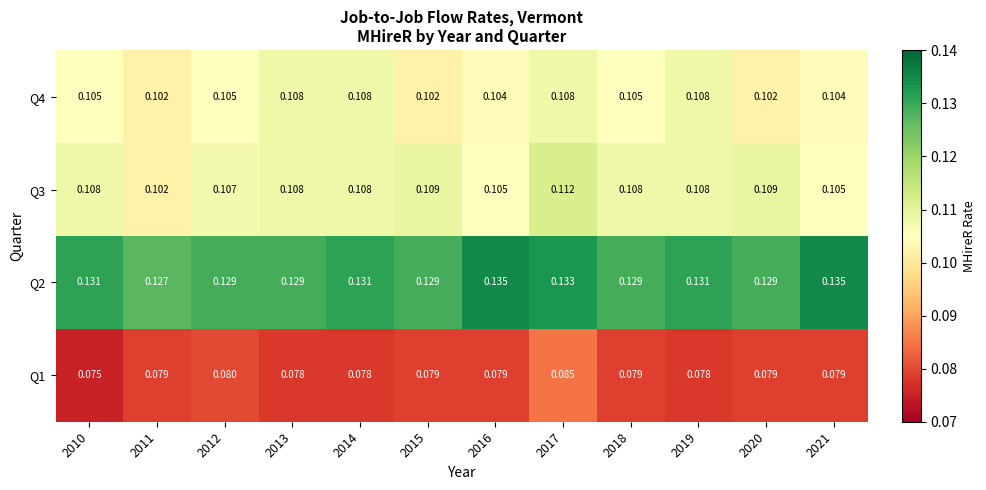

Count the number of data series in this chart.

4